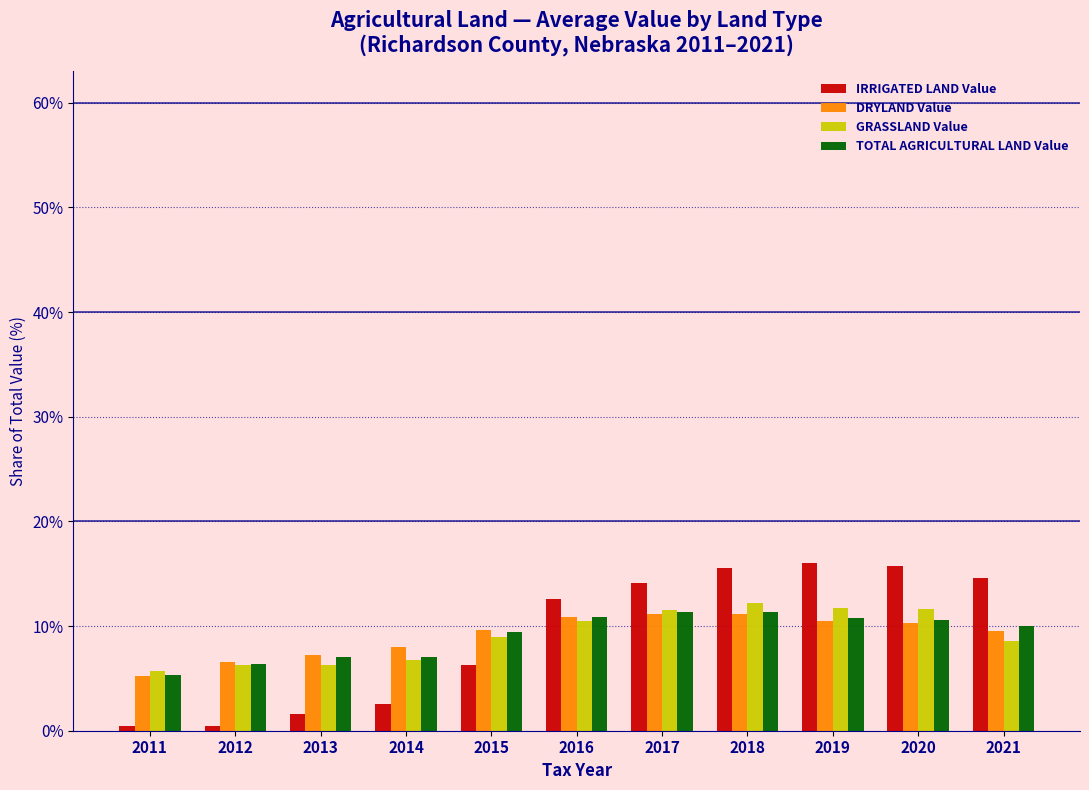

The IRRIGATED LAND Value series shows 14.6 at 2021. True or false?

True